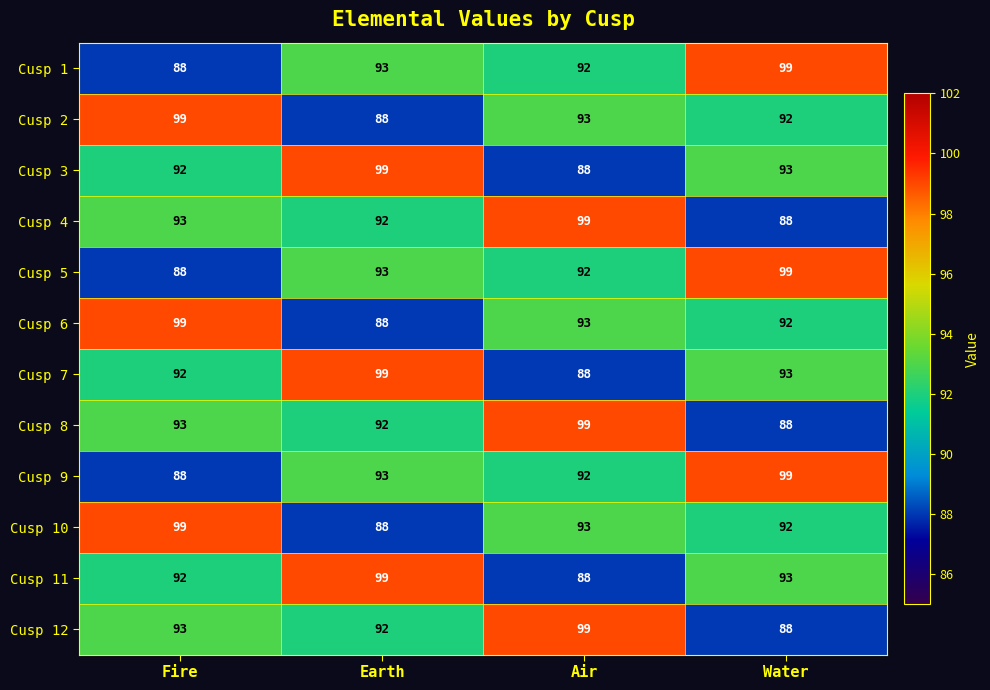

True or false: Cusp 3 has a value of 46 at Fire.

False